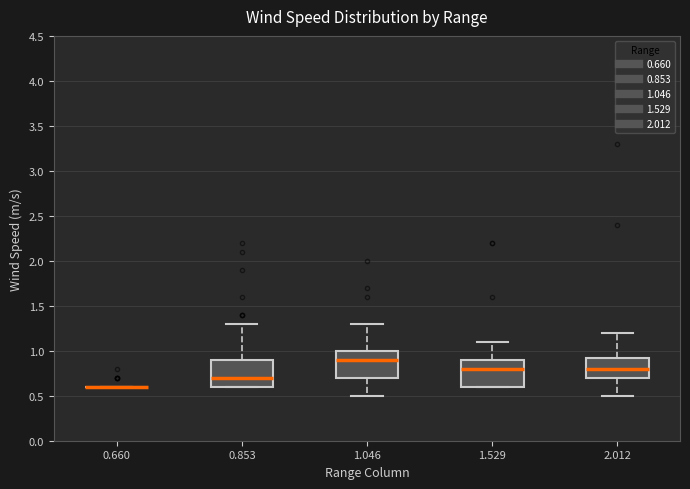

Reading left to right, read every box against the y-axis: the position of its median line, the range the box covers, and the ends of its whiskers. The values are not printed on the chart, so give them approximately, as read against the axis.

0.660: box collapsed to a line at 0.60, whiskers 0.60 to 0.60
0.853: median 0.70, box 0.60 to 0.90, whiskers 0.60 to 1.30
1.046: median 0.90, box 0.70 to 1.00, whiskers 0.50 to 1.30
1.529: median 0.80, box 0.60 to 0.90, whiskers 0.60 to 1.10
2.012: median 0.80, box 0.70 to 0.95, whiskers 0.50 to 1.20